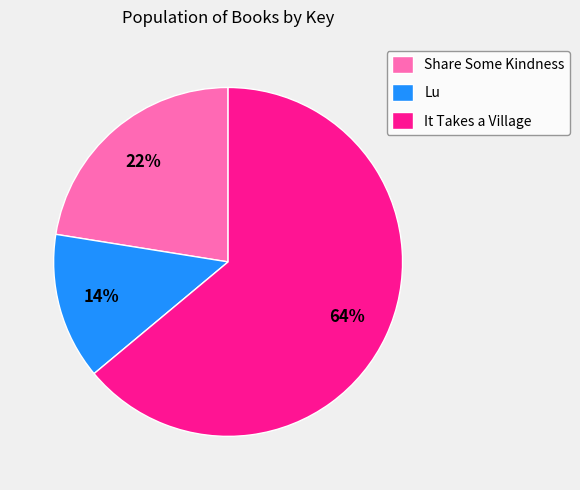

What percentage is the Share Some Kindness slice, to the nearest percent?

22%